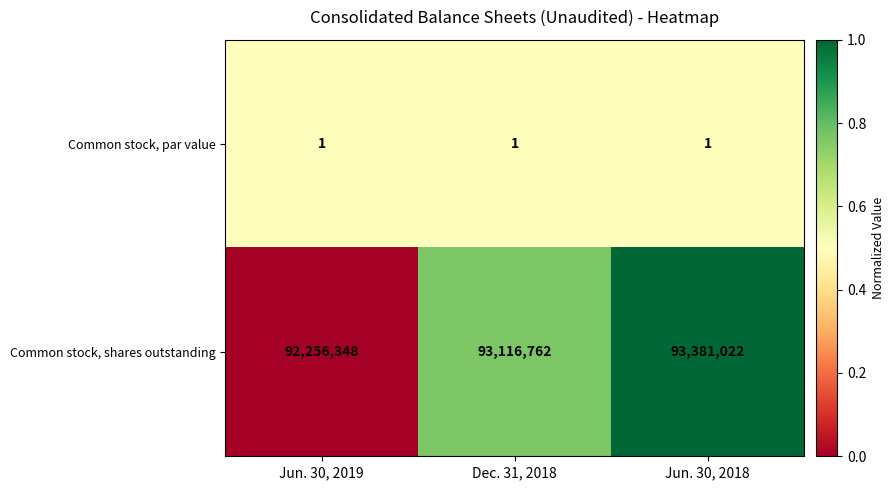

How many data points does each series have?

3